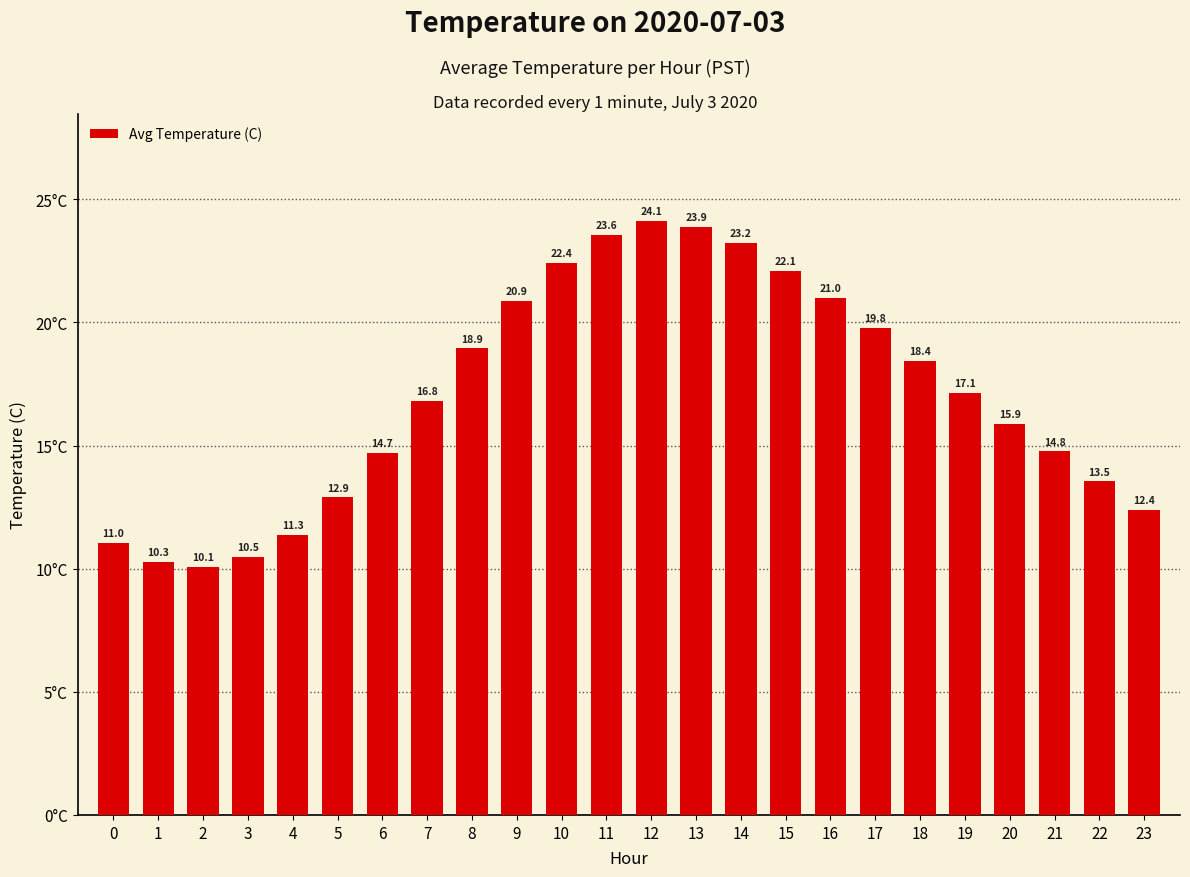

List the labels in order of value, largest first.

12, 13, 11, 14, 10, 15, 16, 9, 17, 8, 18, 19, 7, 20, 21, 6, 22, 5, 23, 4, 0, 3, 1, 2